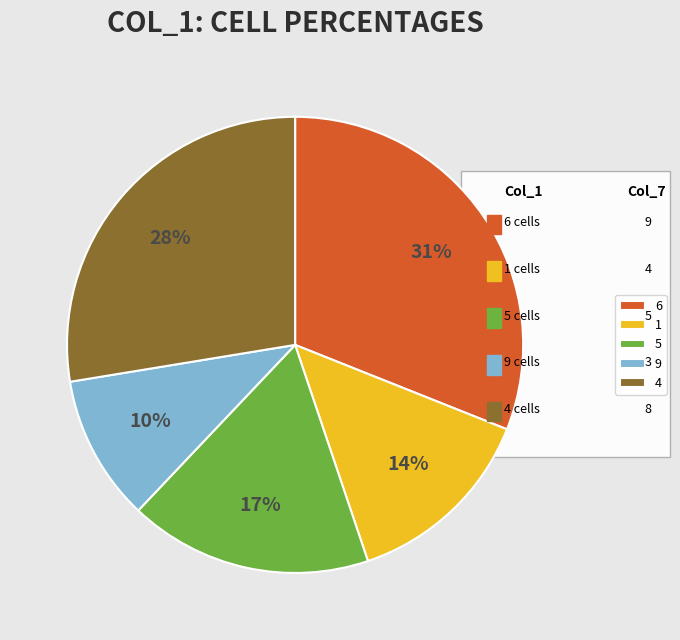

How many segments does this pie chart have?

5